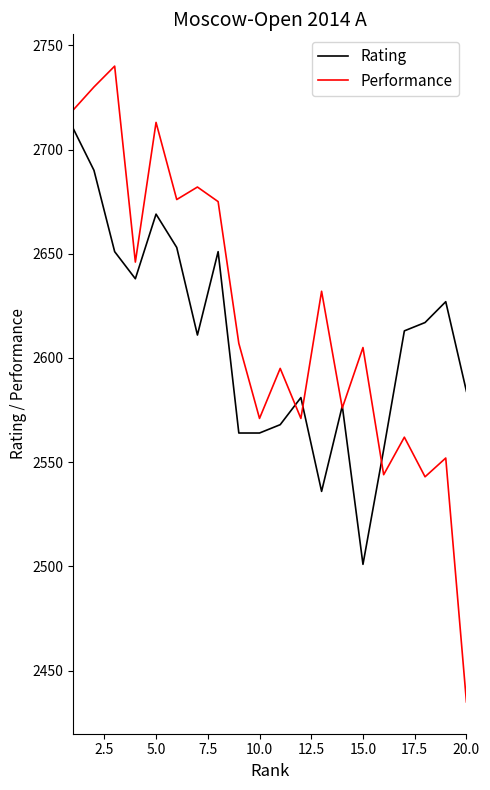

Which series has the largest range (max minus min)?

Performance